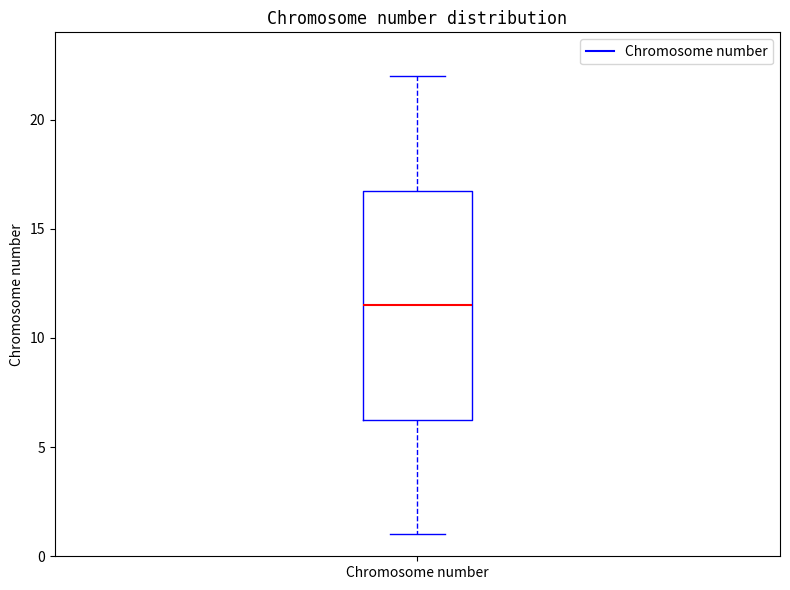

Read this box plot against the y-axis: the position of the median line, the range covered by the box, and the ends of both whiskers. The values are not printed on the chart, so give them approximately, as read against the axis.

median 11.5, box 6.5 to 17.0, whiskers 1.0 to 22.0